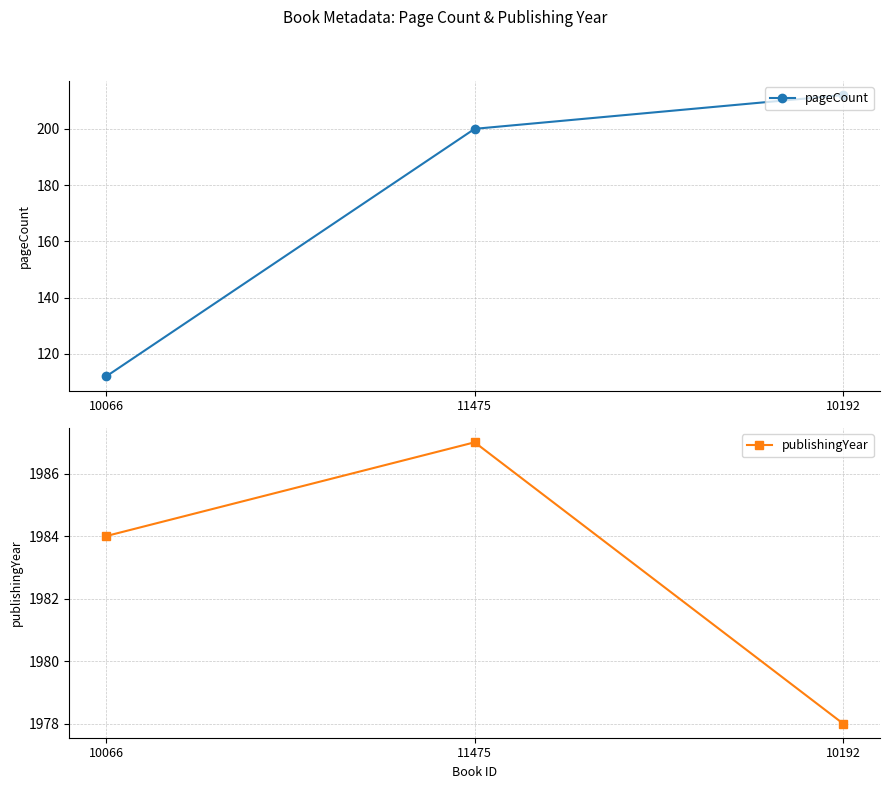

Rank the series by their maximum value, from lowest to highest.

pageCount, publishingYear